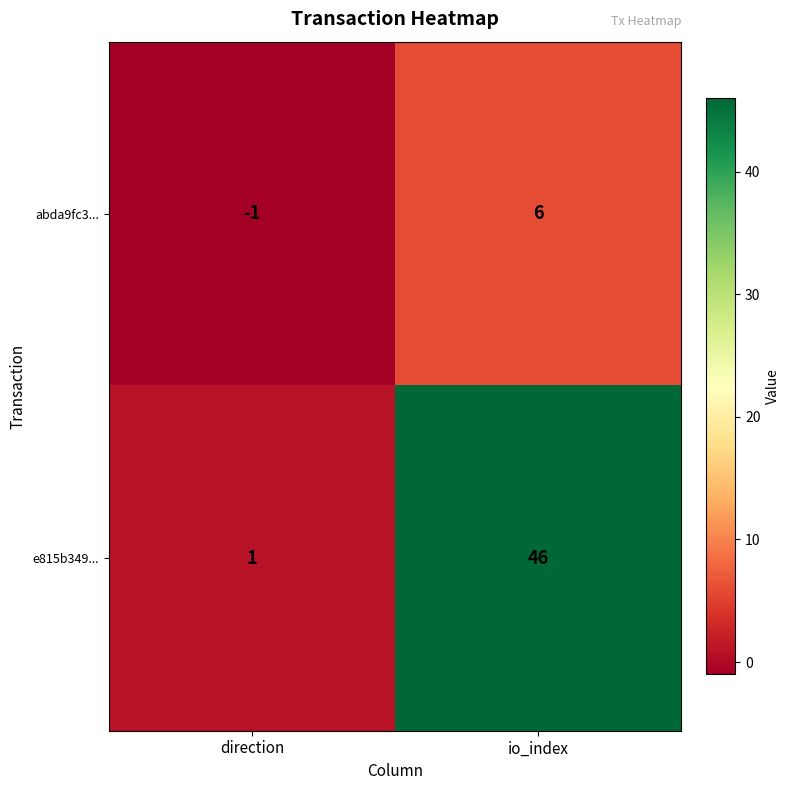

Reading left to right, list all the values displayed in this chart.

abda9fc3...: -1	6
e815b349...: 1	46